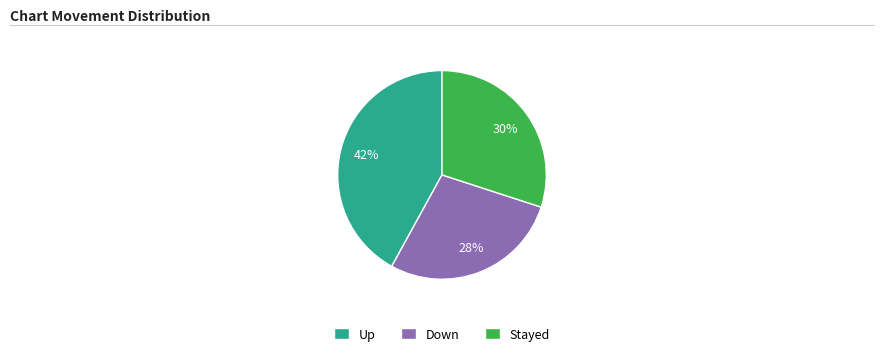

Which slice is the smallest?

Down